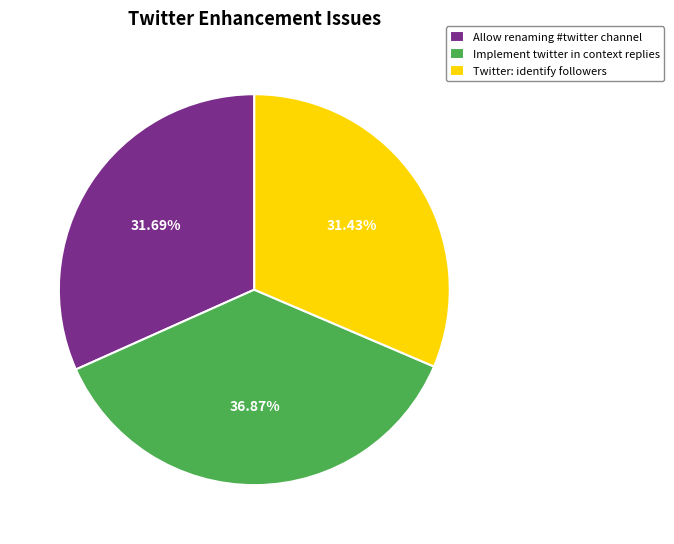

How much of the chart is everything except Implement twitter in context replies?

63.1%